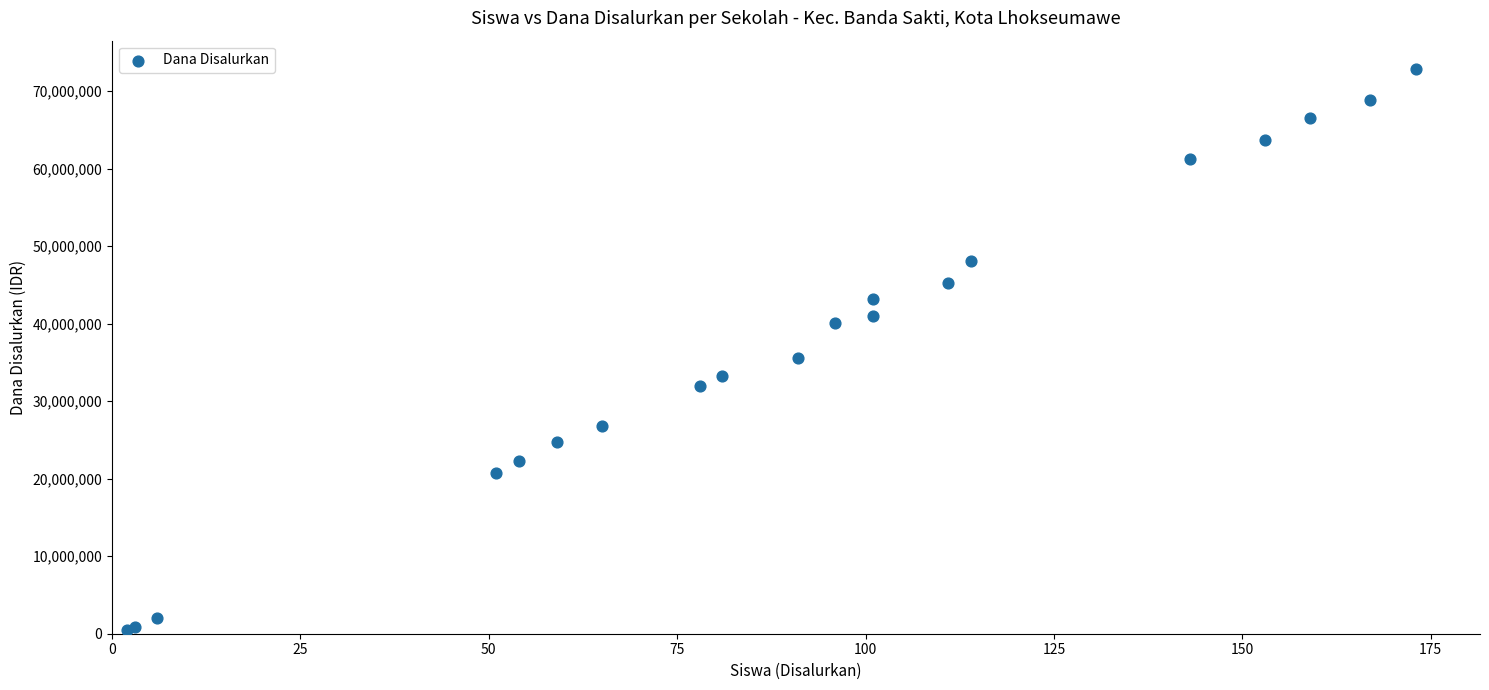

What Y value in the scatter plot is closest to 36675000?

35550000